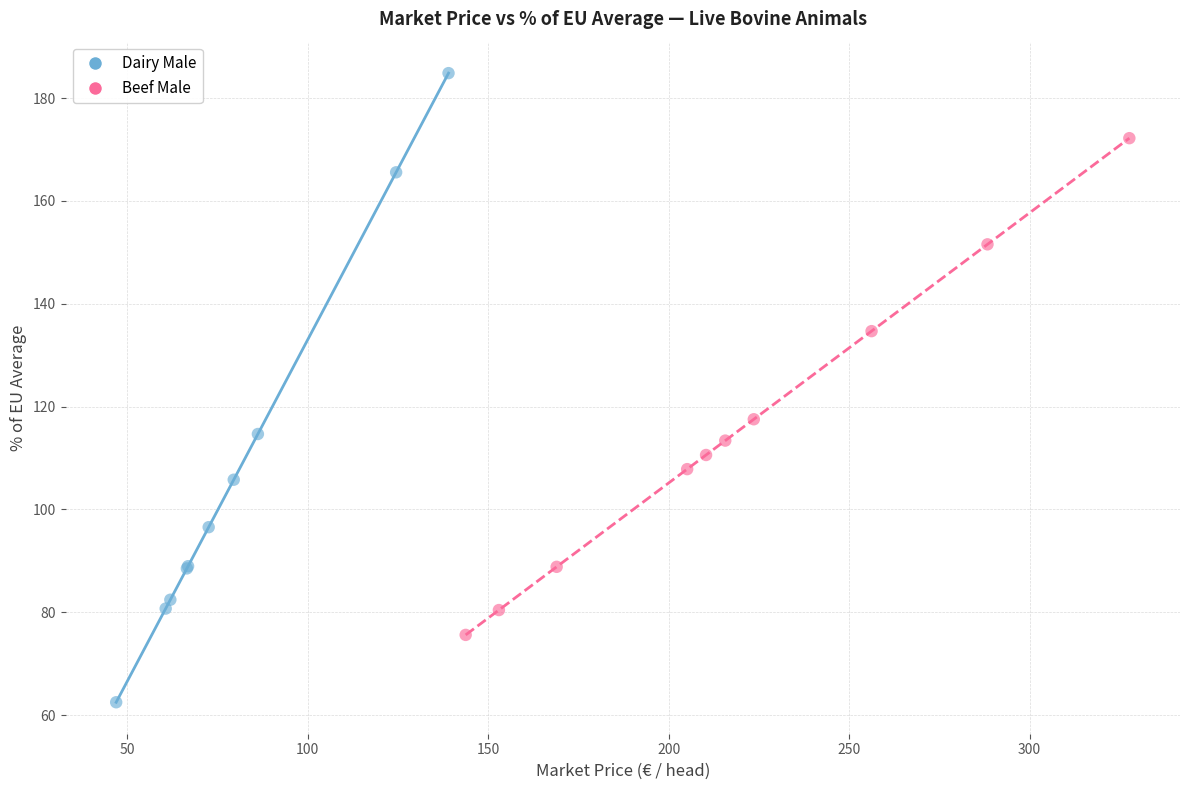

What are all the series names shown in the legend?

Dairy Male, Beef Male